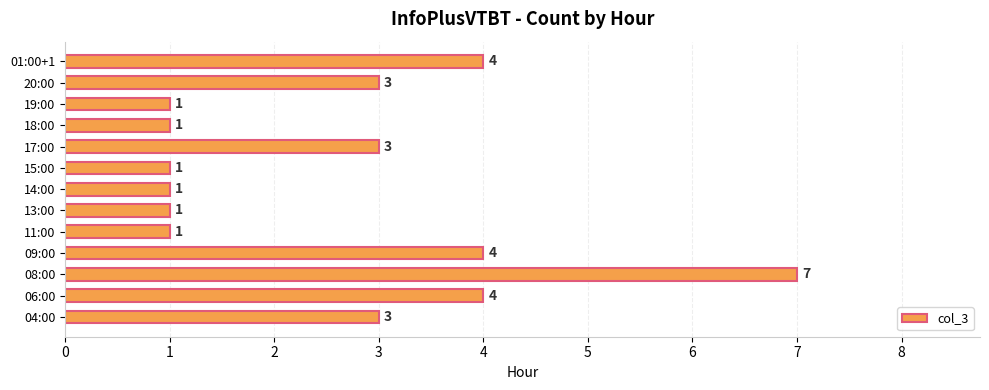

How many data points are less than 3?

6